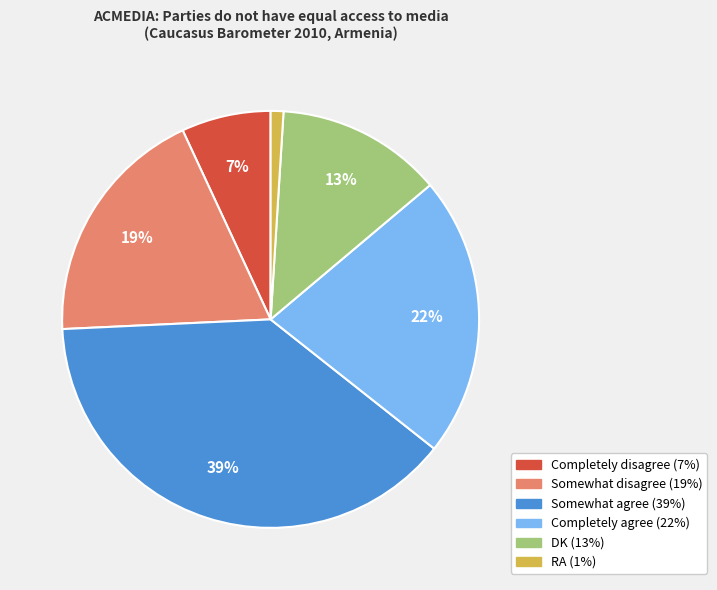

How many slices are in this pie chart?

6